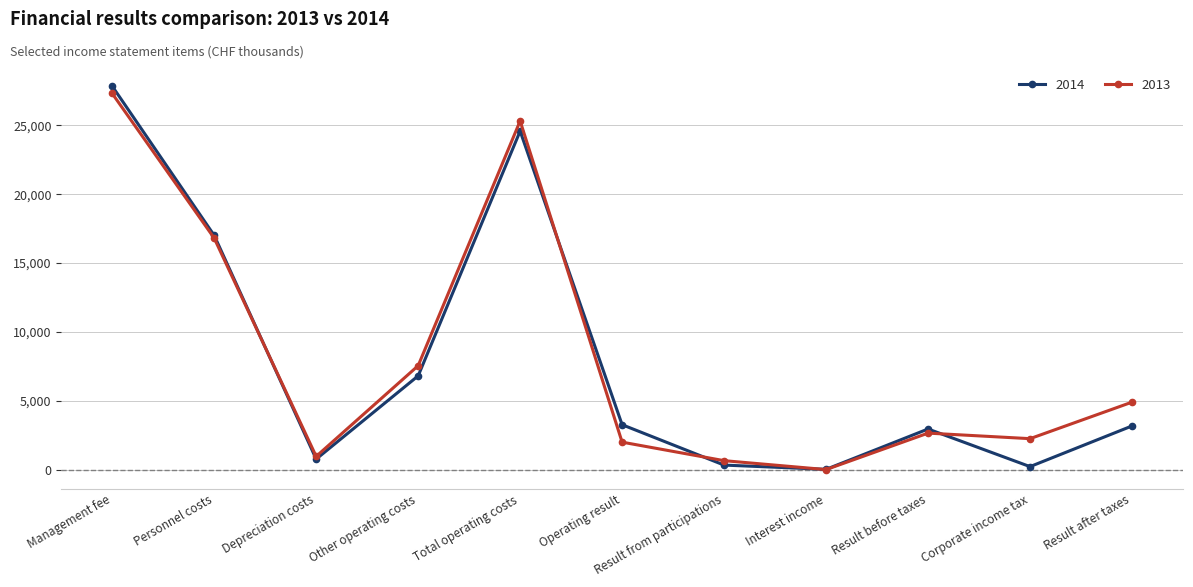

How many lines are shown in the chart?

2